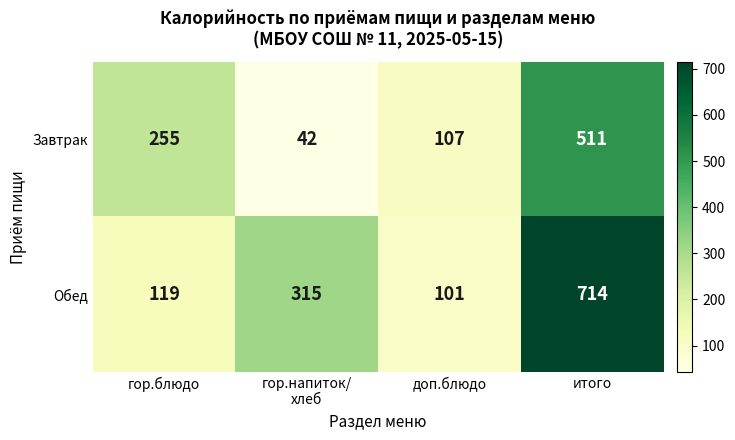

At which category is the sum across all series the highest?

итого